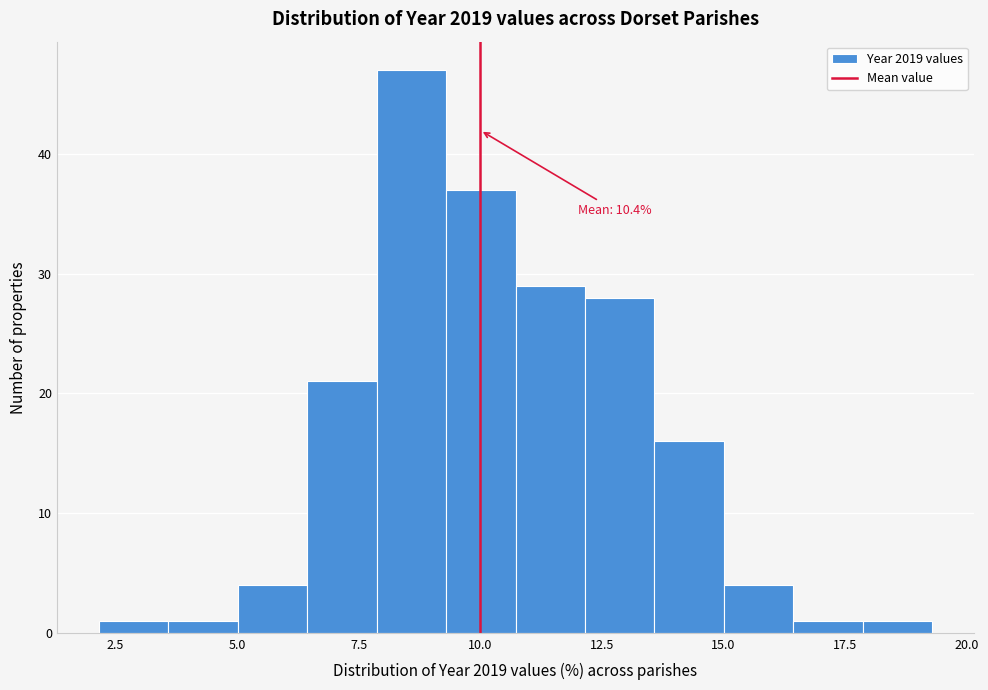

Around what value on the x-axis is the tallest bar? Give the approximate position of its centre, as read against the axis.

8.5